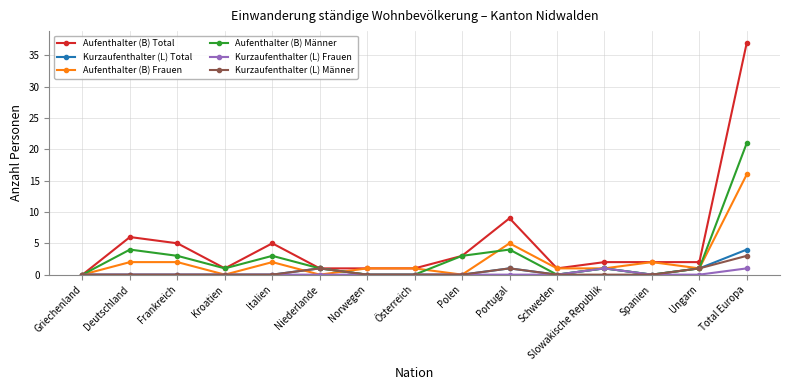

How many data points does each series have?

15